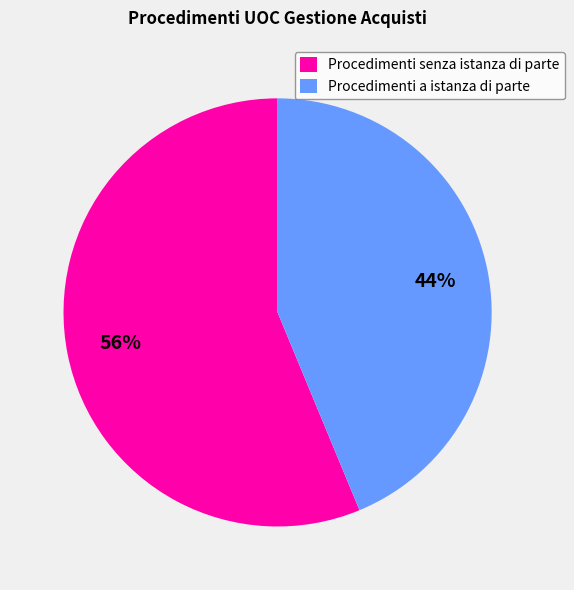

Is the sum of Procedimenti a istanza di parte and Procedimenti senza istanza di parte greater than half?

Yes